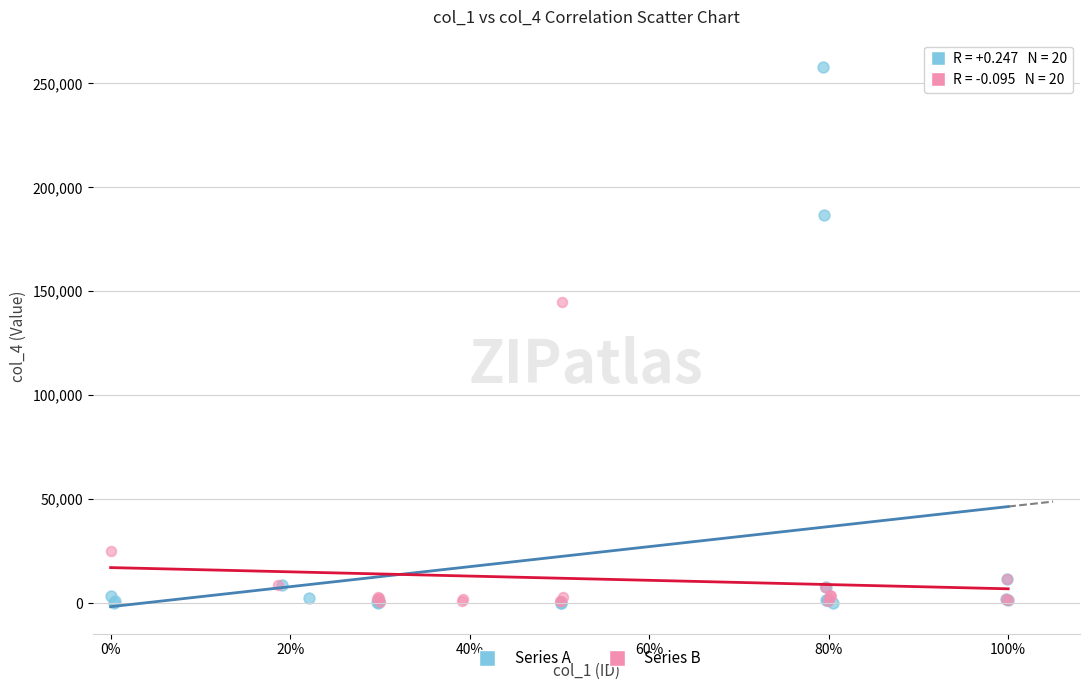

Which series contains the highest Y value?

Series A